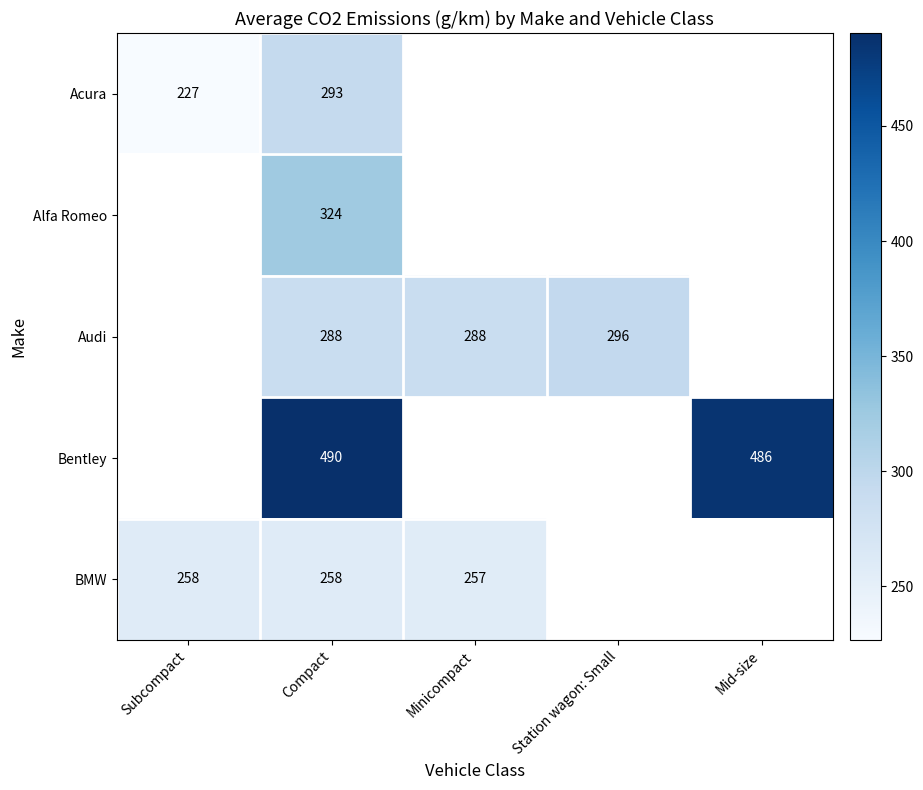

Count the number of categories in the chart.

5